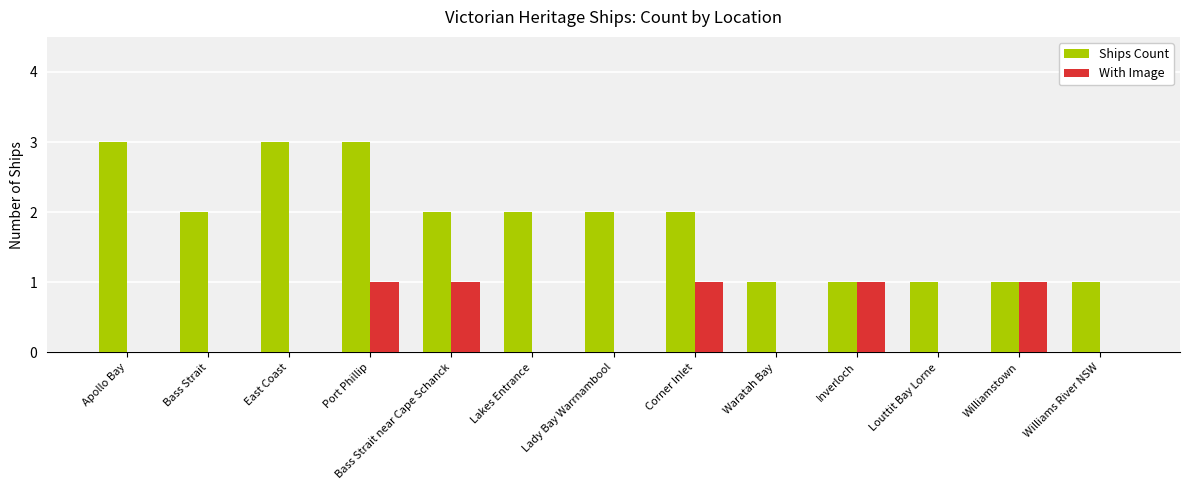

The value of With Image at Port Phillip is 2. True or false?

False